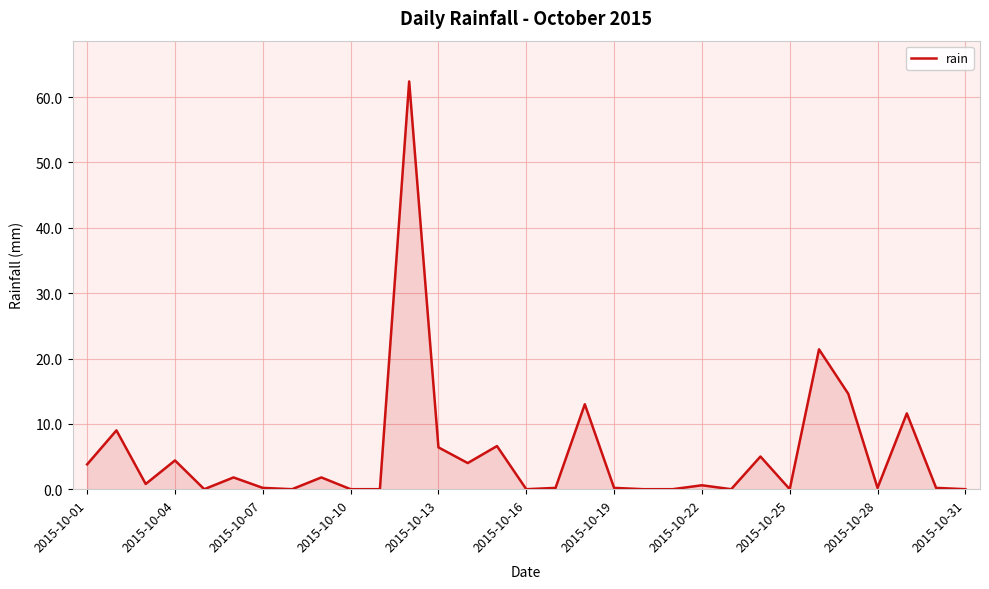

How many lines are shown in the chart?

1